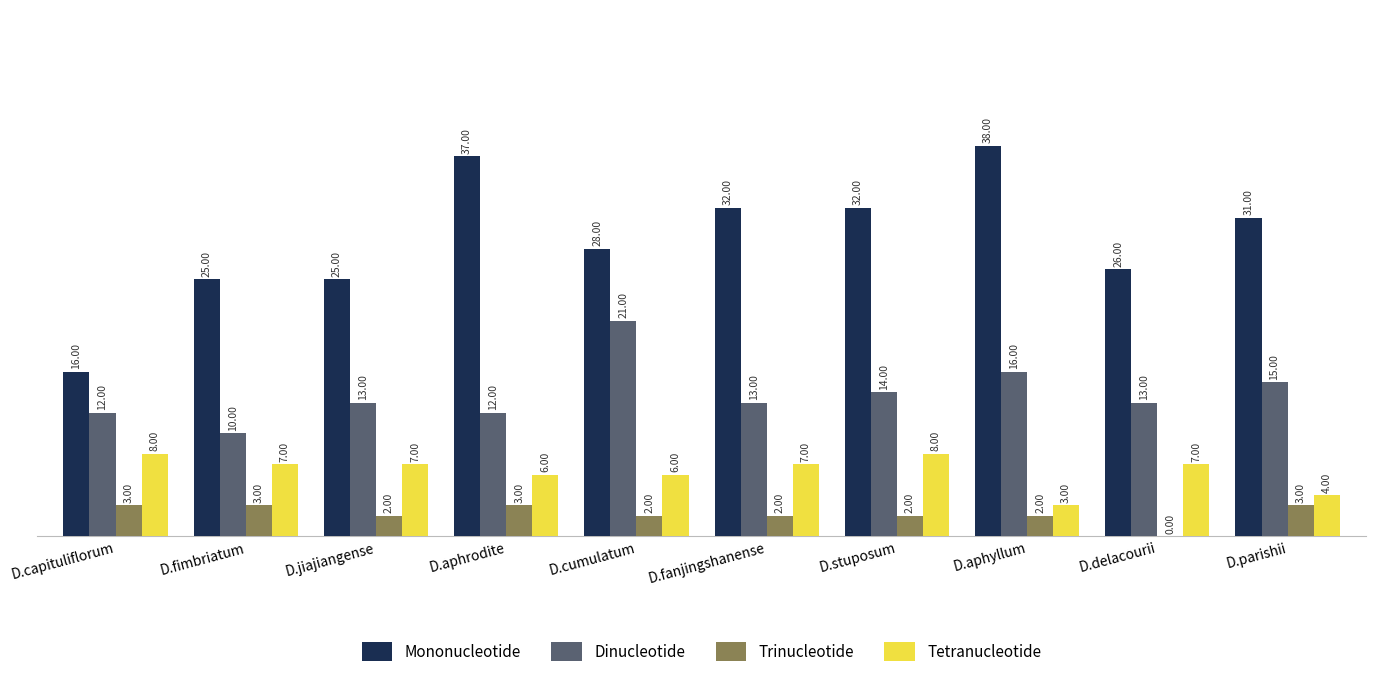

What is the spread (max minus min) of values at D.parishii?

28